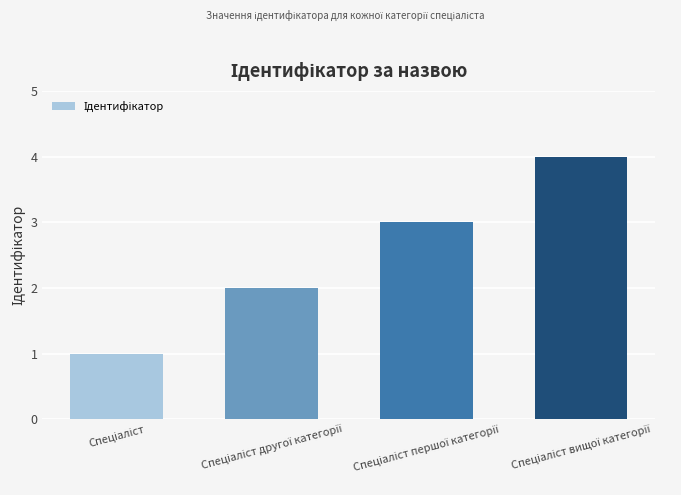

What is the sum of all values?

10